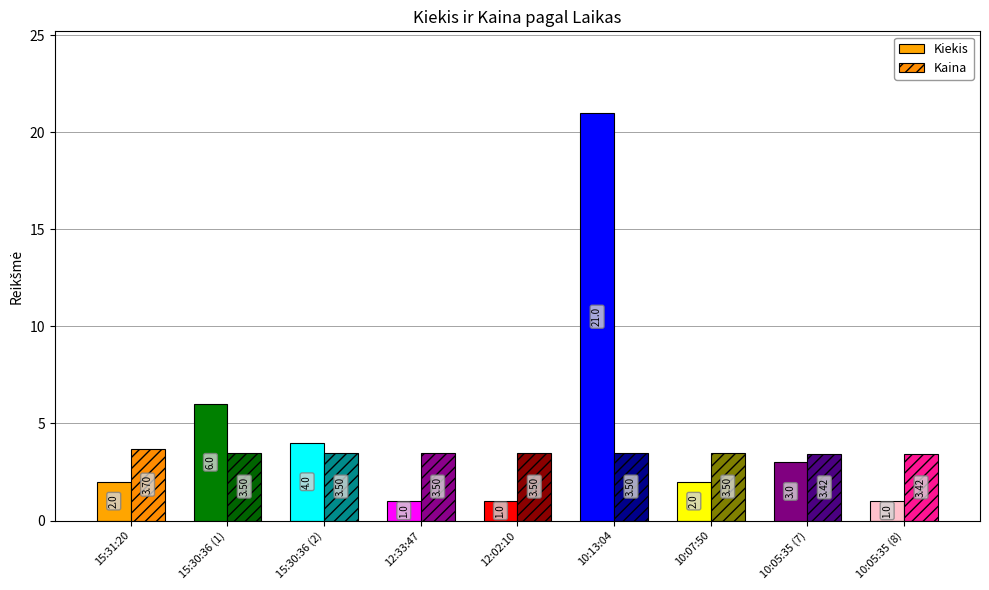

Which series has the largest range (max minus min)?

Kiekis